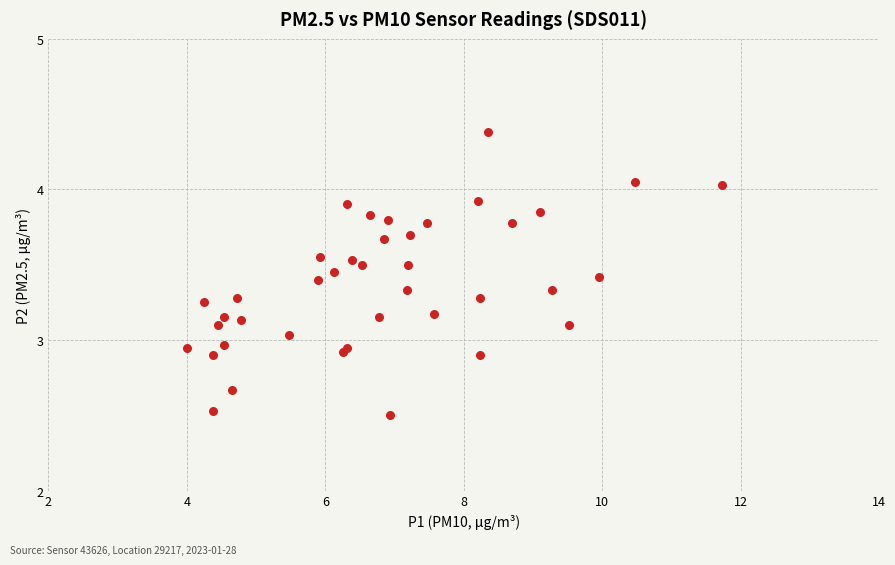

What is the range of X values (max minus min)?

7.7